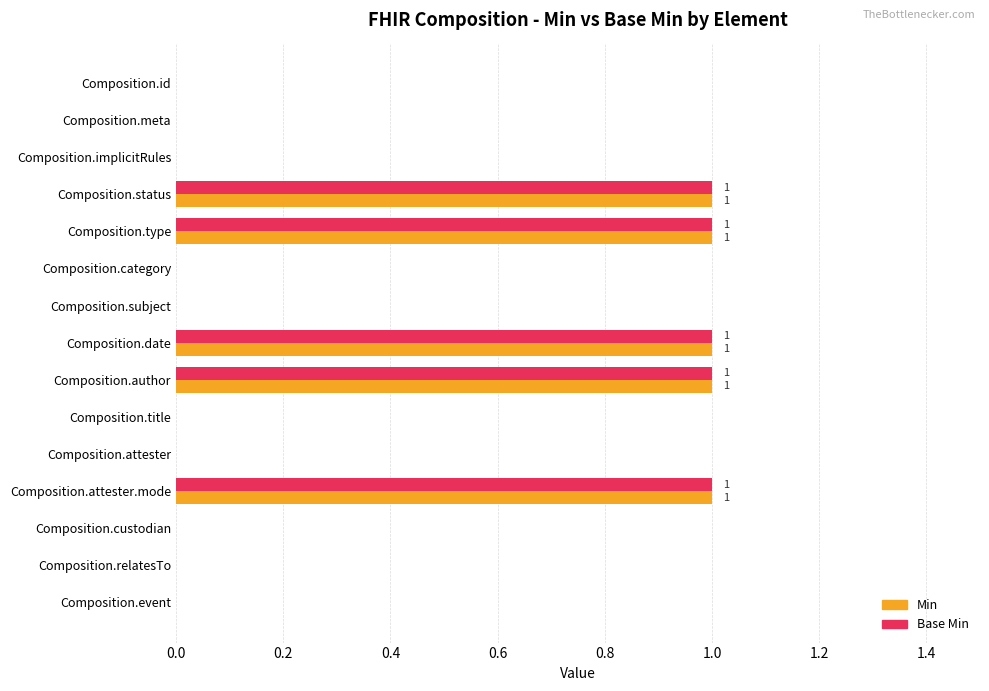

The value of Base Min at Composition.relatesTo is -1. True or false?

False